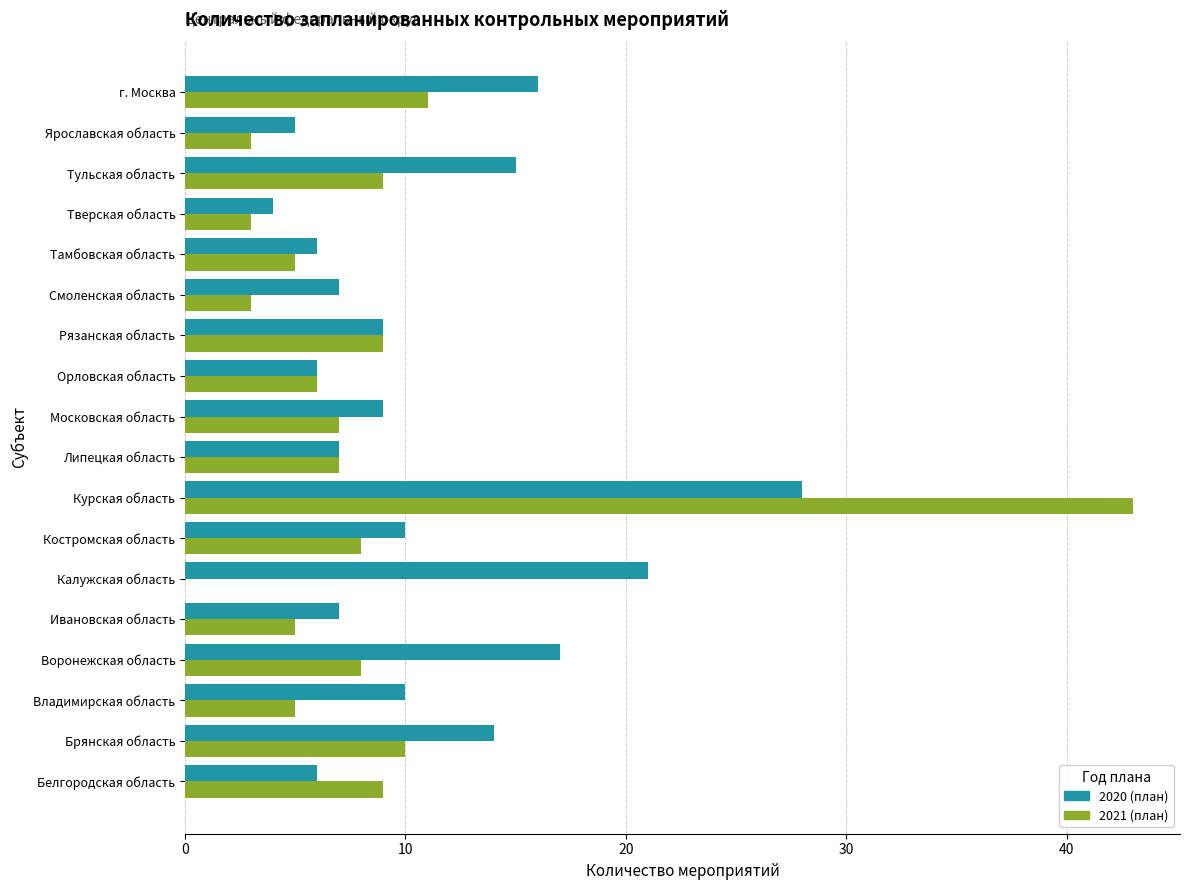

What is the average value of the 2020 (план) series?

11